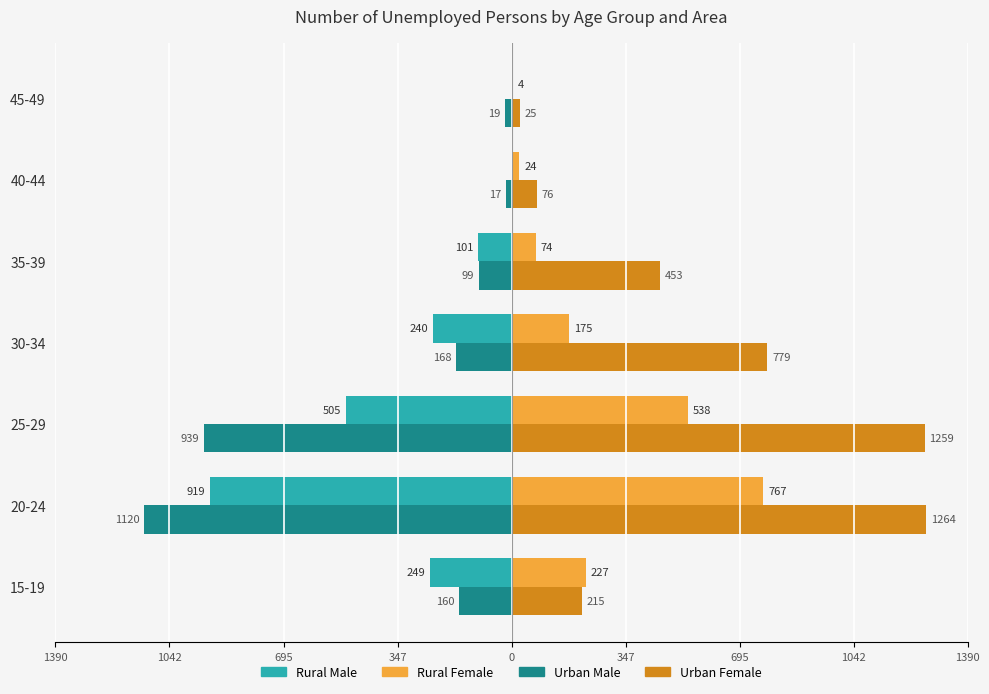

What are all the series names shown in the legend?

Rural Male, Rural Female, Urban Male, Urban Female